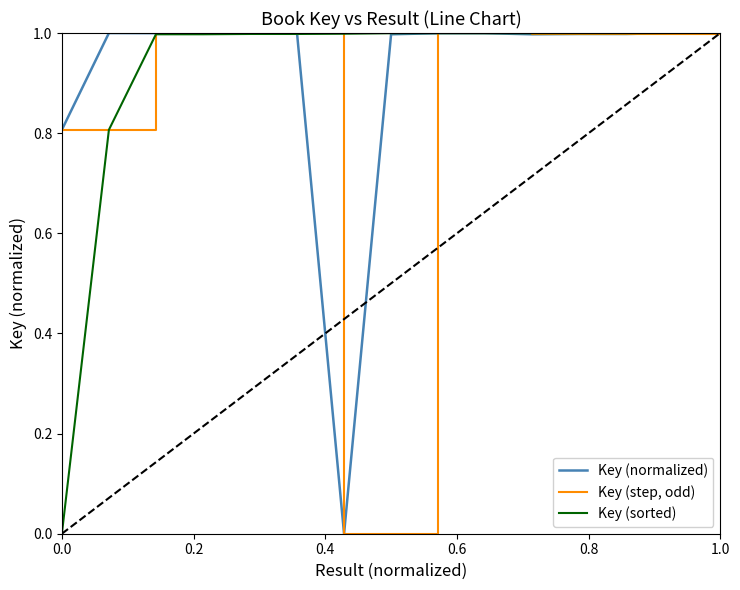

Where is the first local minimum?

7